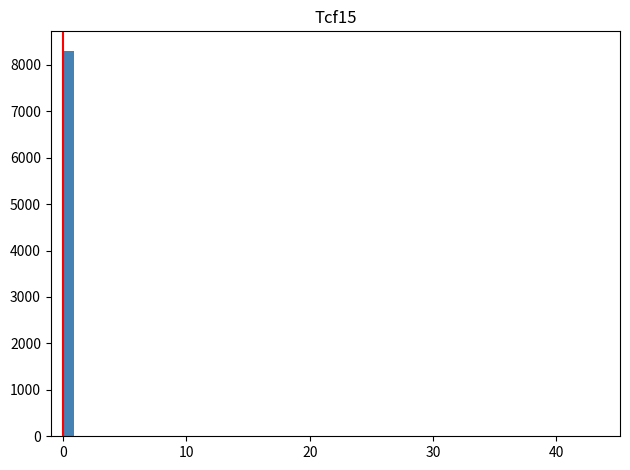

Read against the x-axis, roughly where is the centre of the tallest bar?

0